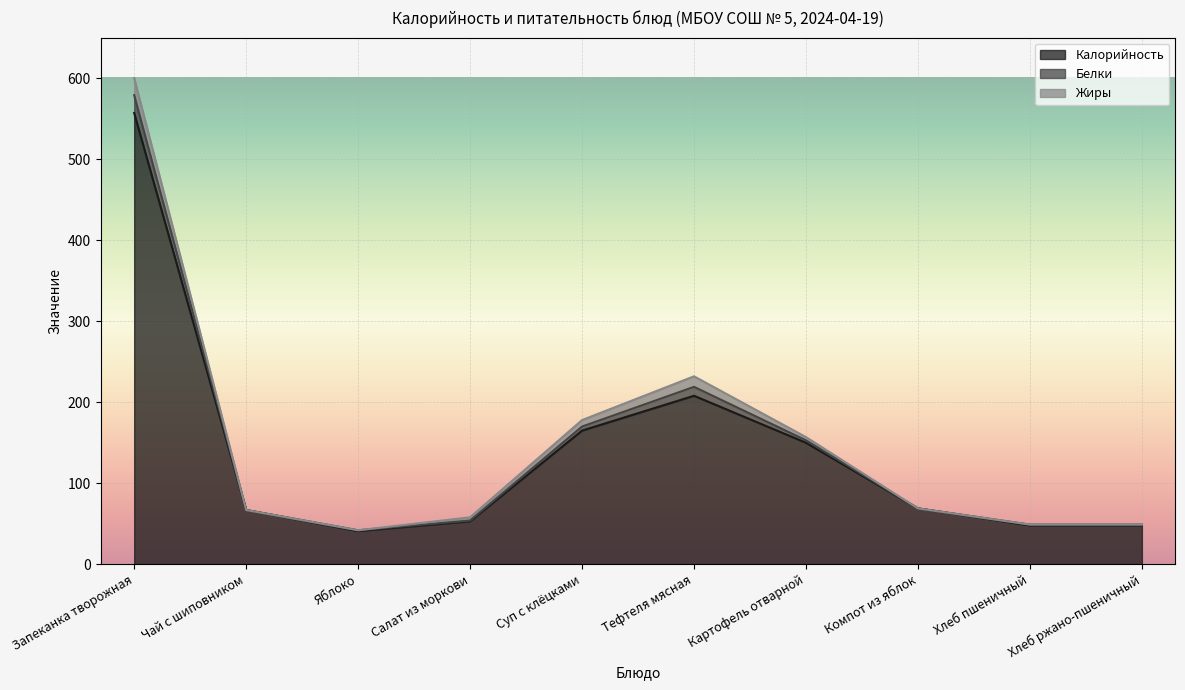

Where is the first local maximum for Белки?

Тефтеля мясная